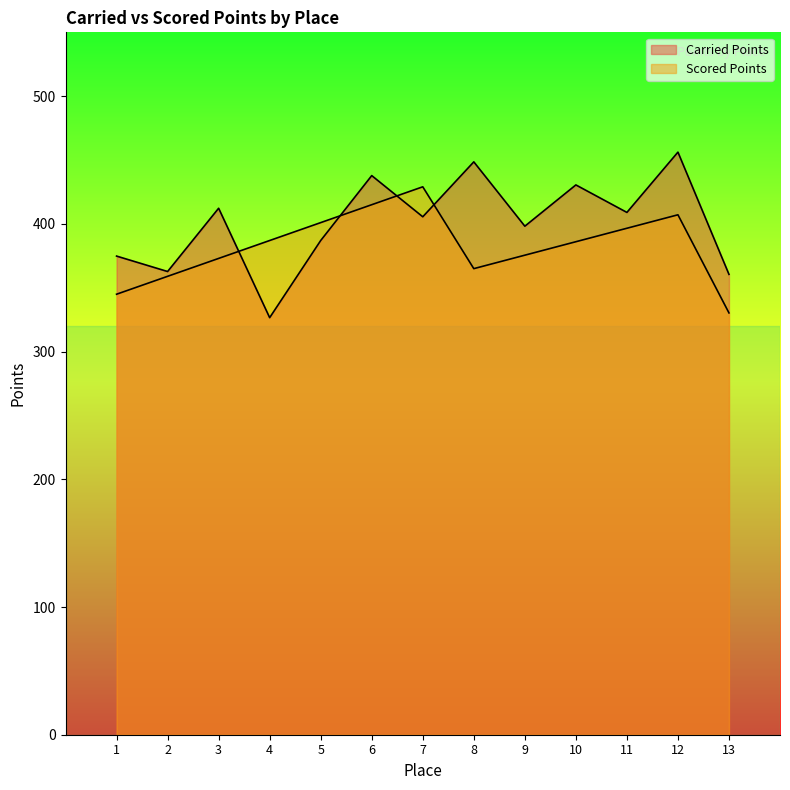

What is the difference between the Carried Points values at 7 and 5?

18.6